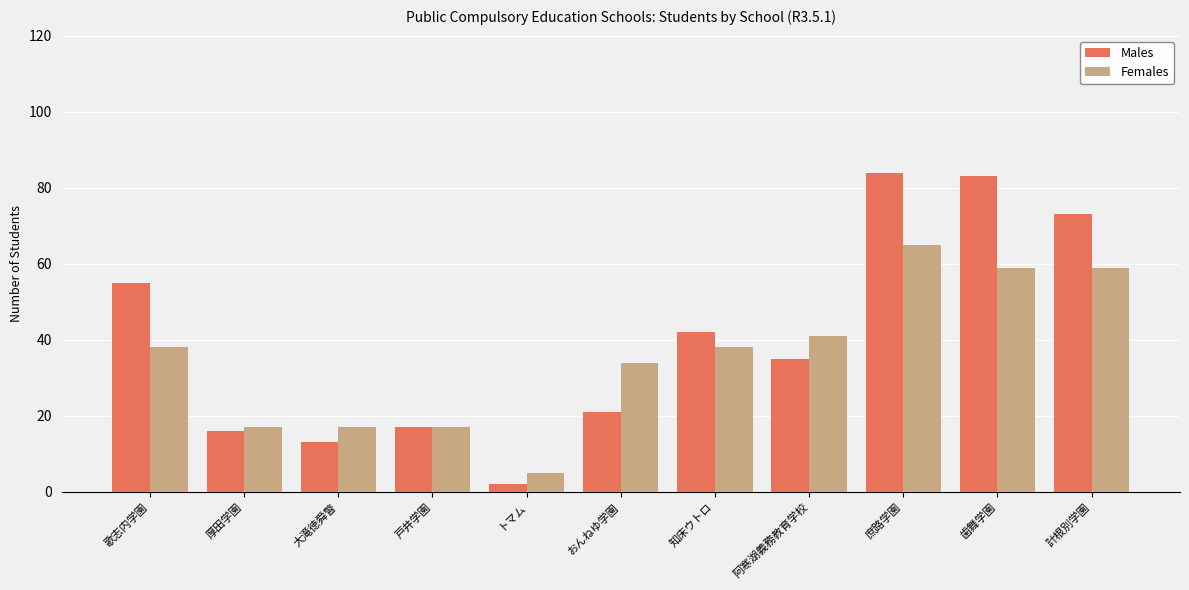

Are the bars horizontal?

No